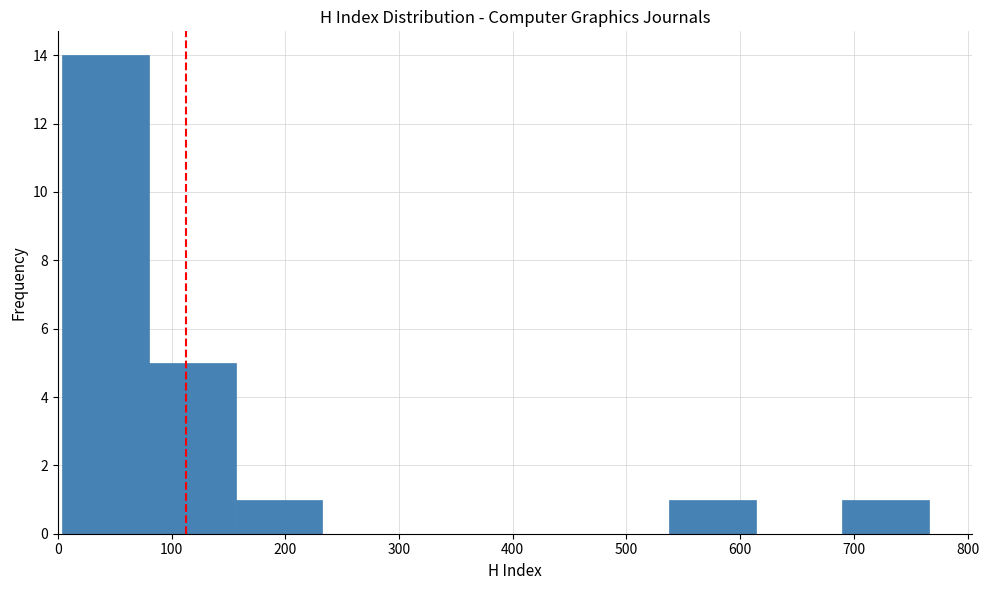

Reading left to right, transcribe this chart: for each bar, give the range it covers on the x-axis and its height. Neither the bar edges nor the heights are printed on the chart, so give them approximately, as read against the axes.

0 to 80: 14
80 to 160: 5
160 to 230: 1
230 to 310: 0
310 to 390: 0
390 to 460: 0
460 to 540: 0
540 to 610: 1
610 to 690: 0
690 to 770: 1